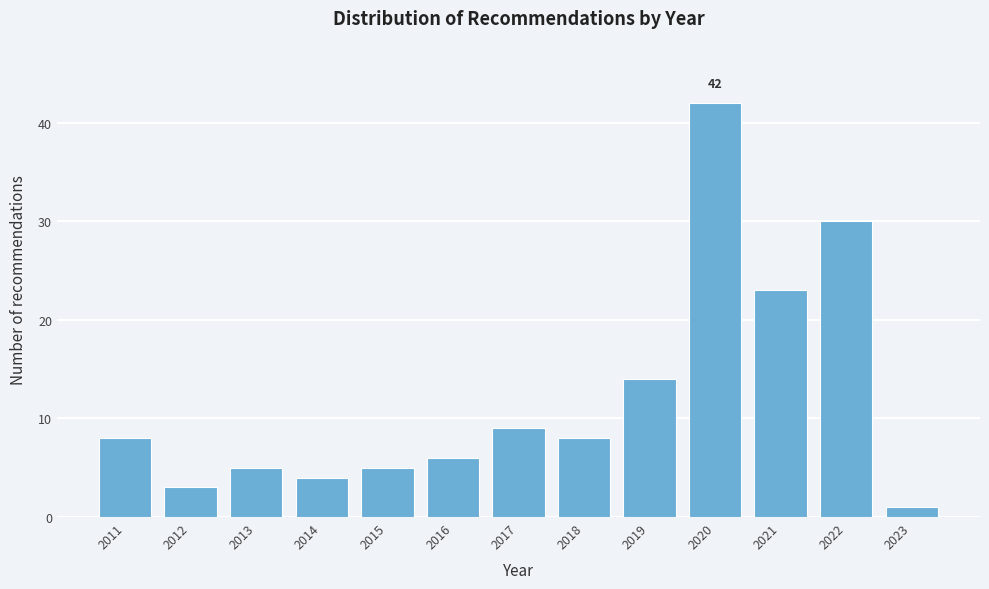

Reading right to left, extract all data points from this chart.

2023=1	2022=30	2021=23	2020=42	2019=14	2018=8	2017=9	2016=6	2015=5	2014=4	2013=5	2012=3	2011=8